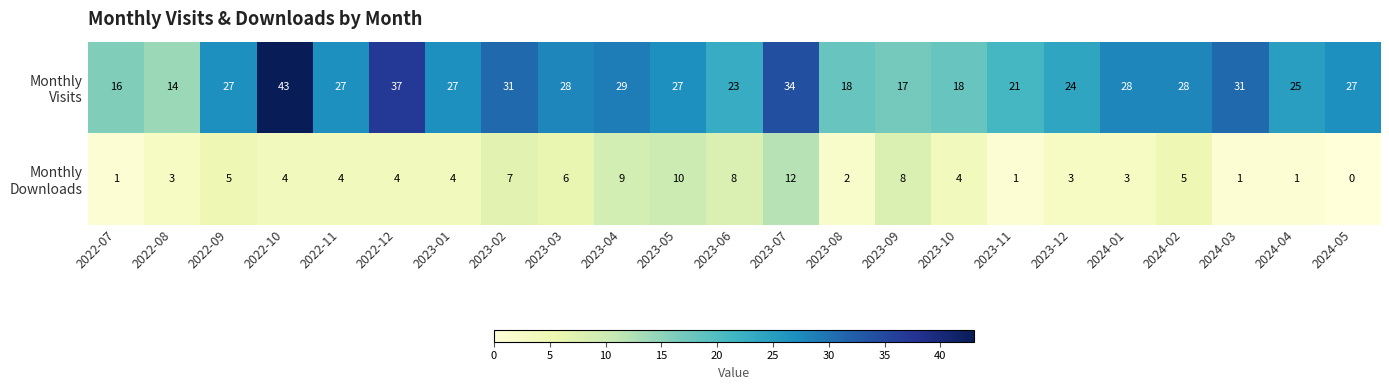

How many distinct data groups are displayed?

2